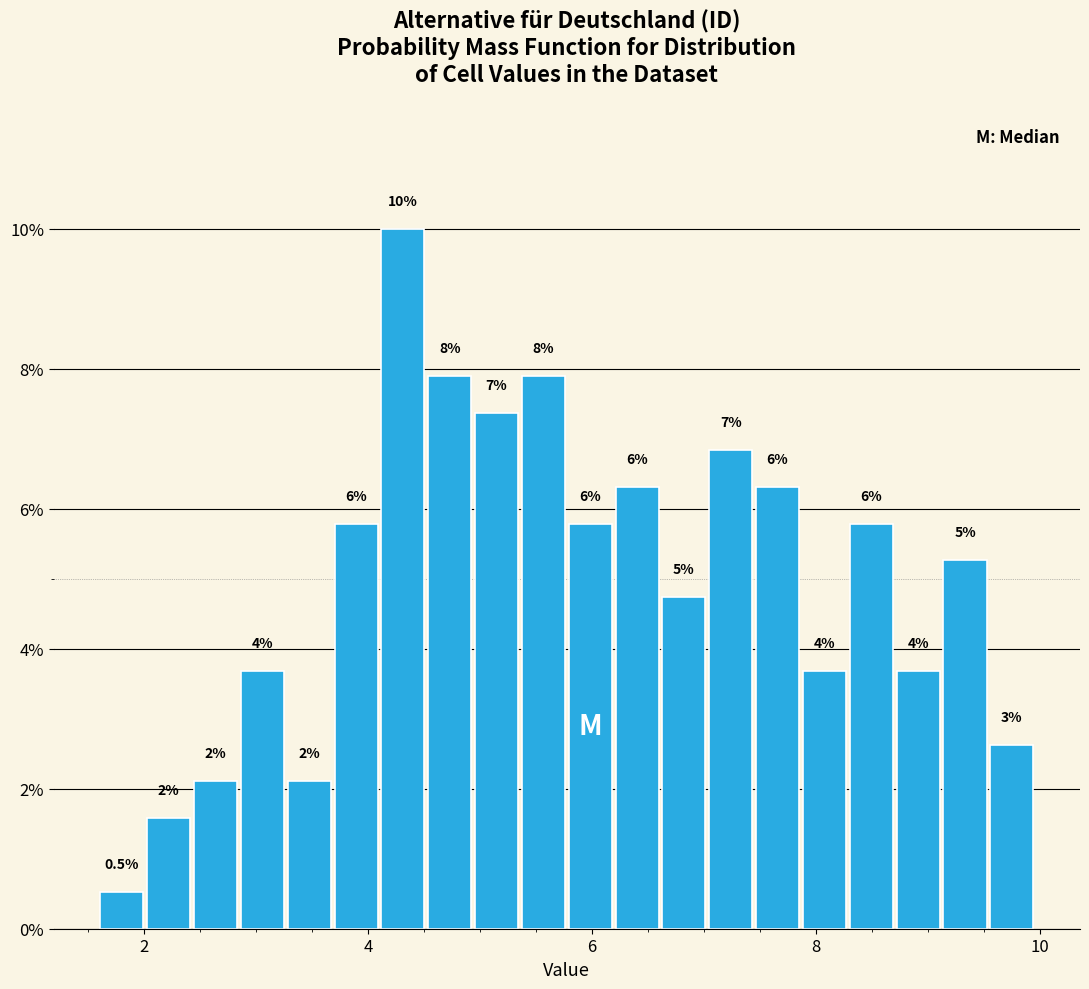

Around what value on the x-axis is the tallest bar? Give the approximate position of its centre, as read against the axis.

4.4